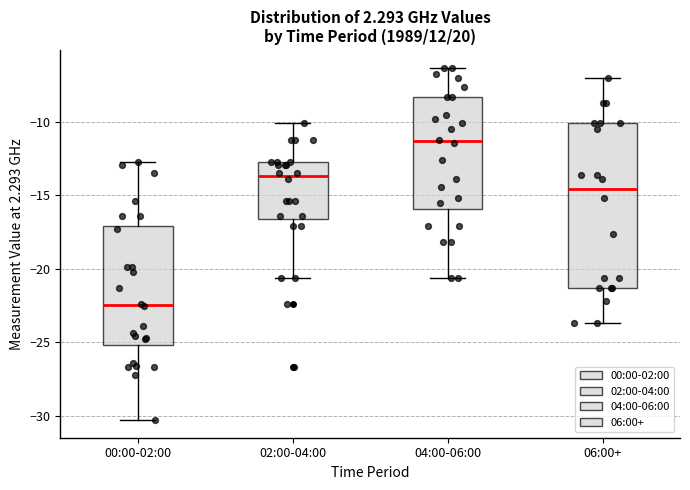

Which box's median line is the lowest?

00:00-02:00